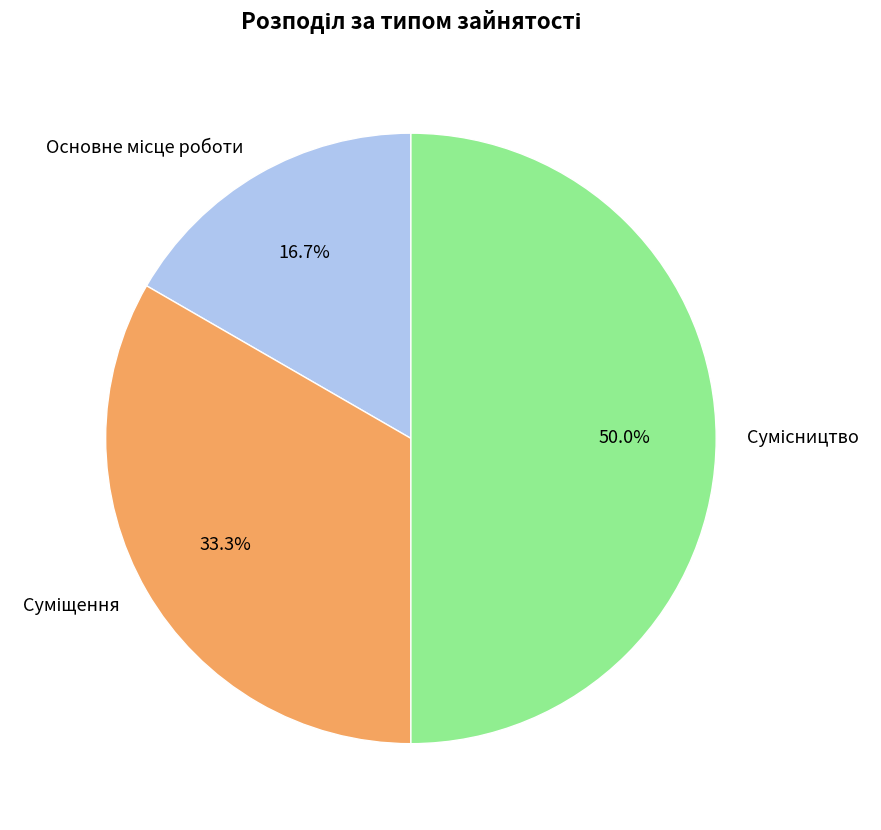

To the nearest percent, what is the average slice percentage?

33%